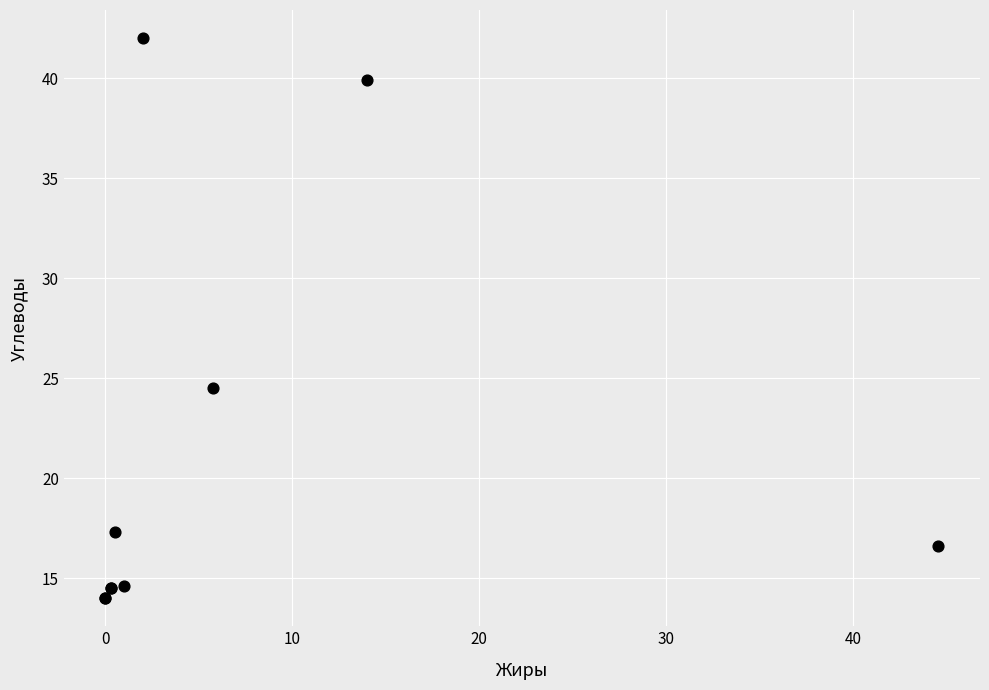

What Y value in the scatter plot is closest to 28?

24.5